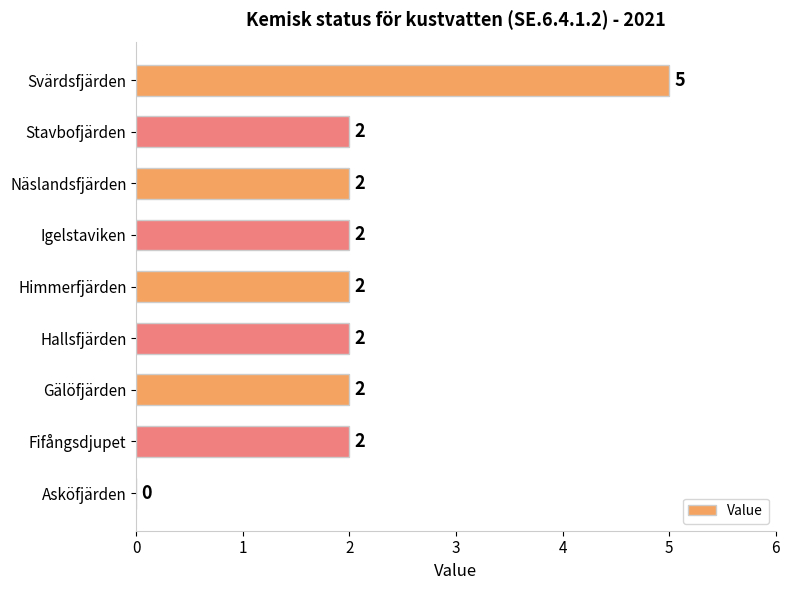

Are the bars horizontal?

Yes